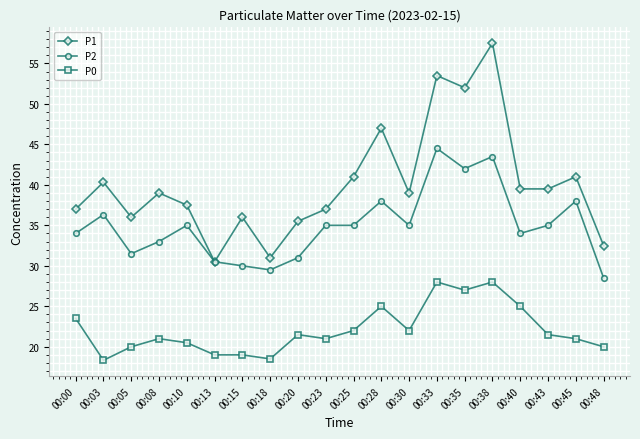

Where is the first local maximum for P1?

00:03